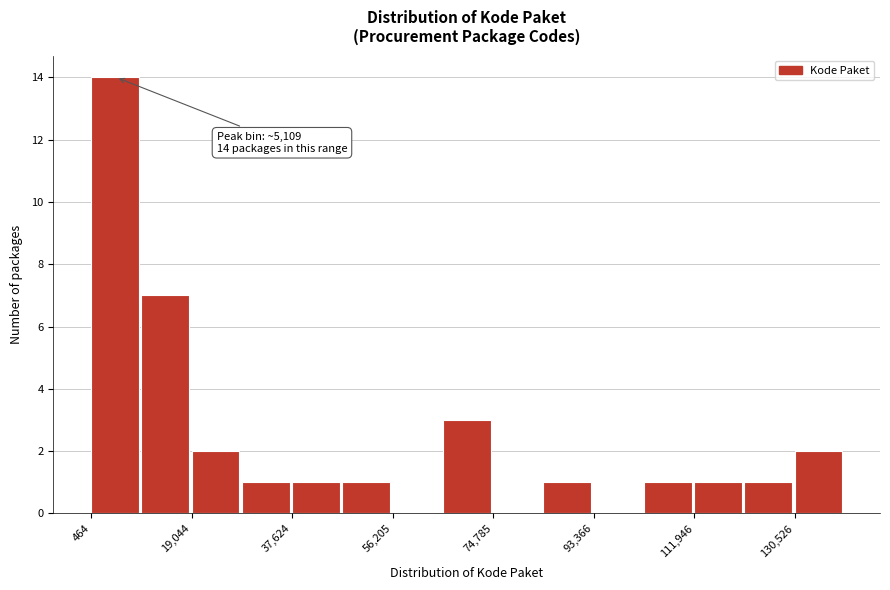

Which range on the x-axis has the tallest bar?

0 to 10000